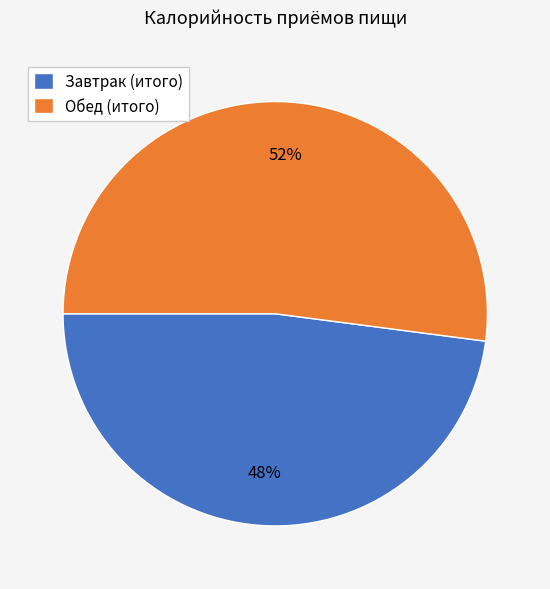

What is the smallest slice in the pie chart?

Завтрак (итого)